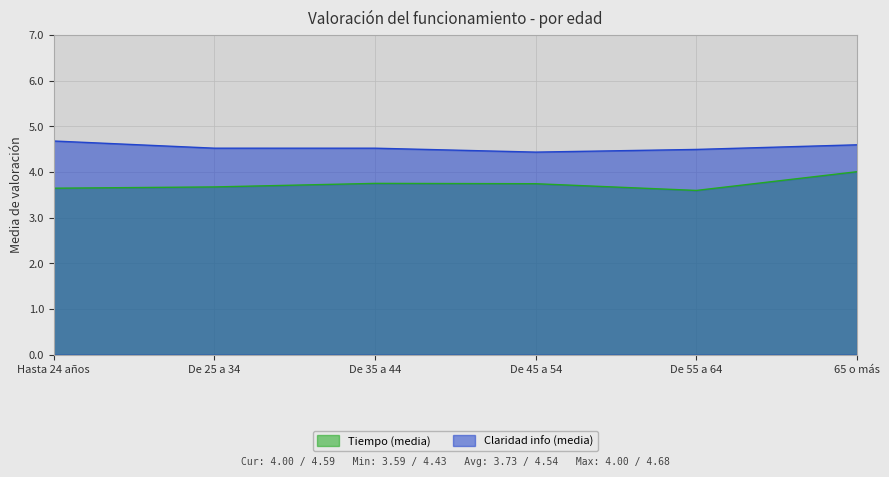

Which series has the largest total across all categories?

Claridad info (media)